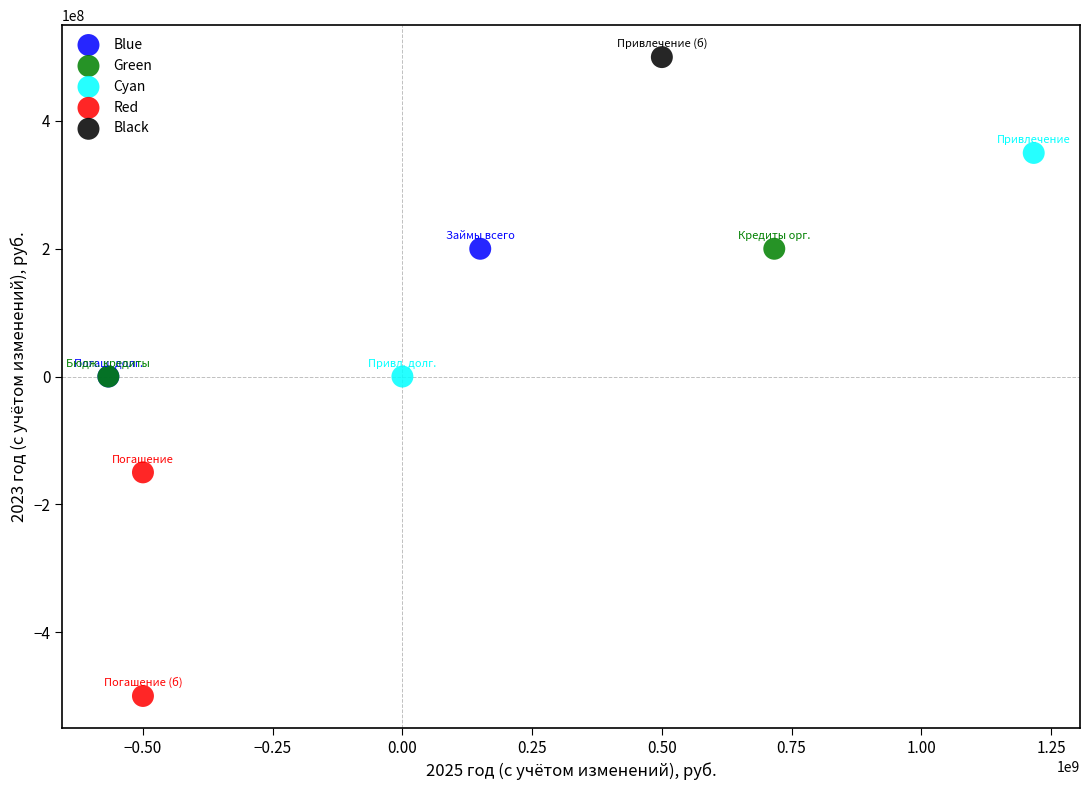

What are all the series names shown in the legend?

Blue, Green, Cyan, Red, Black